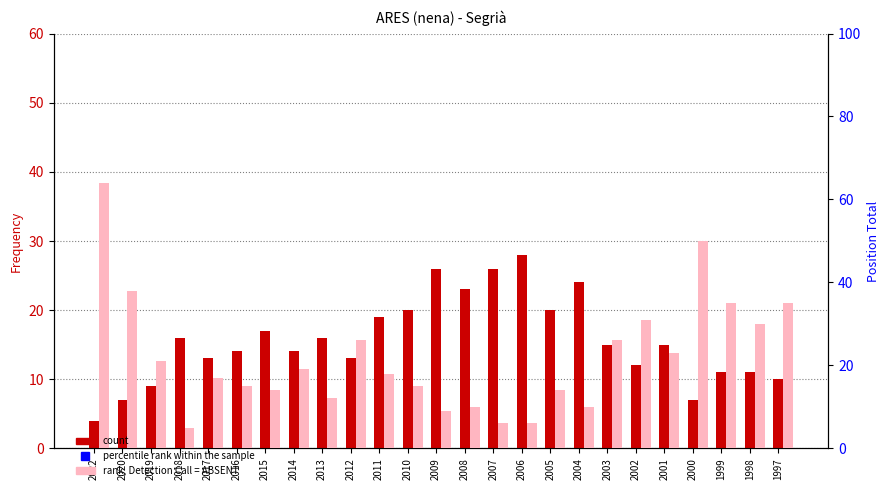

What is the maximum value shown in the chart?

64